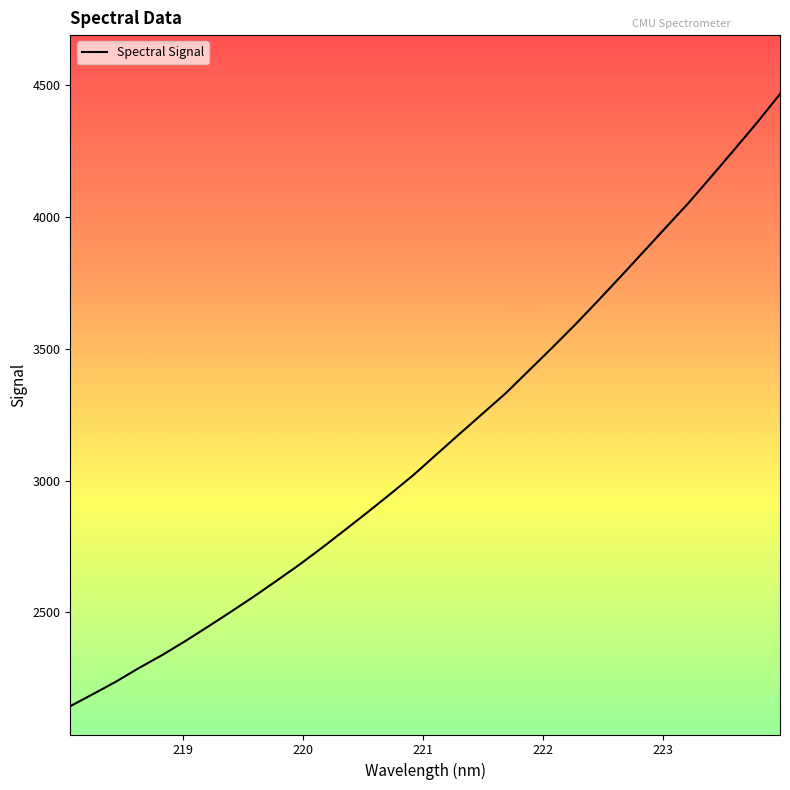

What is the maximum value shown in the chart?

4464.1